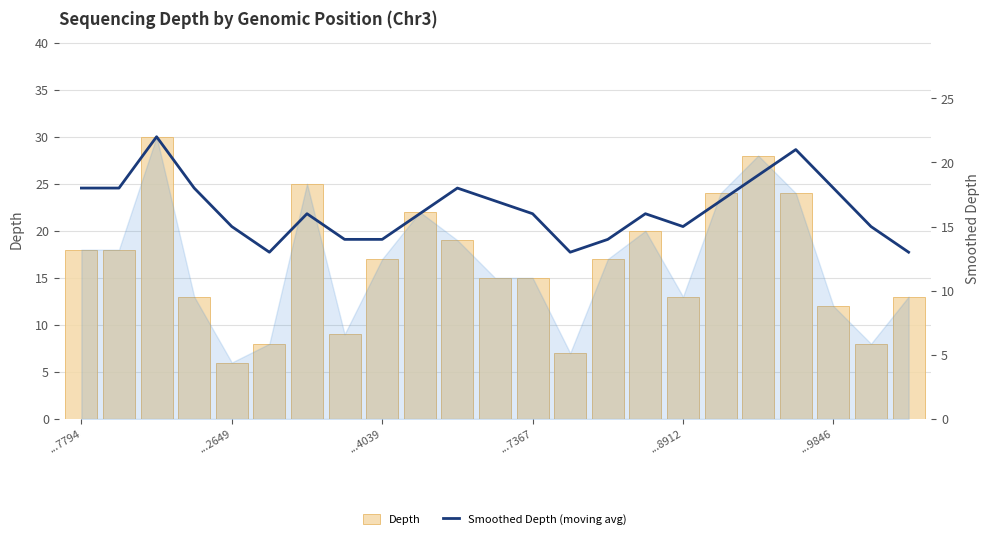

Which series has the largest total across all categories?

Depth